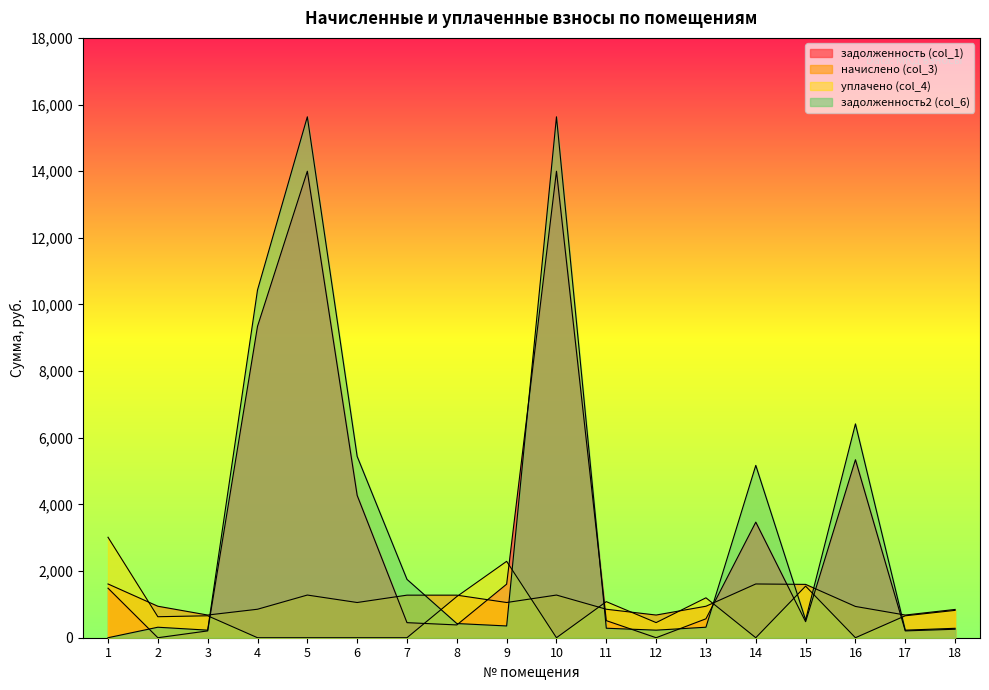

The задолженность2 (col_6) series shows 533.5 at 15. True or false?

True